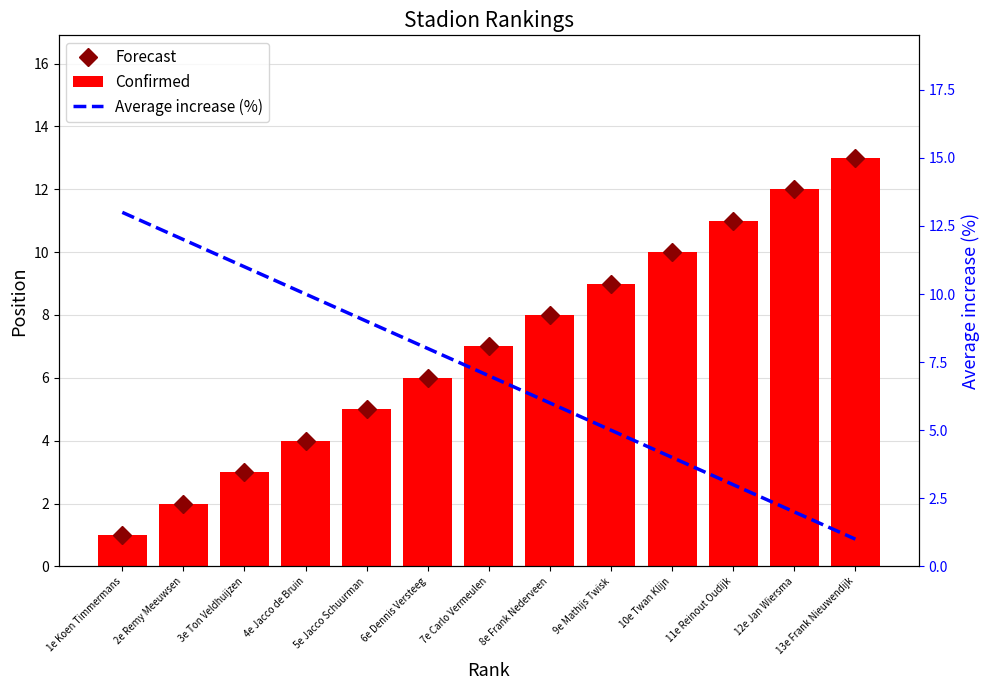

Between 7e Carlo Vermeulen and 6e Dennis Versteeg, which is larger?

7e Carlo Vermeulen